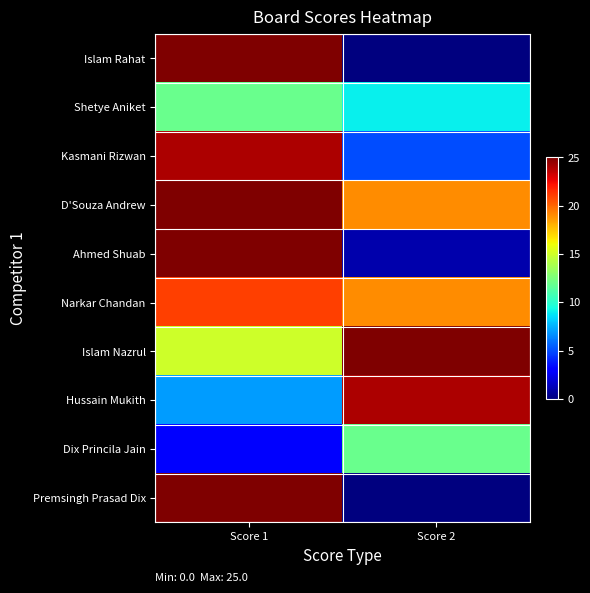

At how many categories does at least one series exceed 15?

2